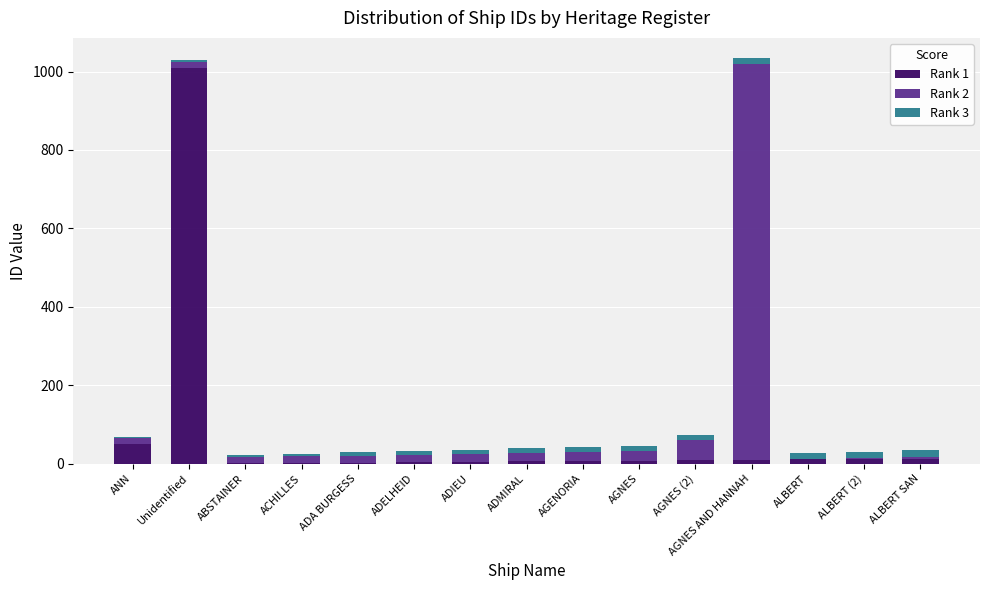

Which category has the highest value in the Rank 1 series?

Unidentified